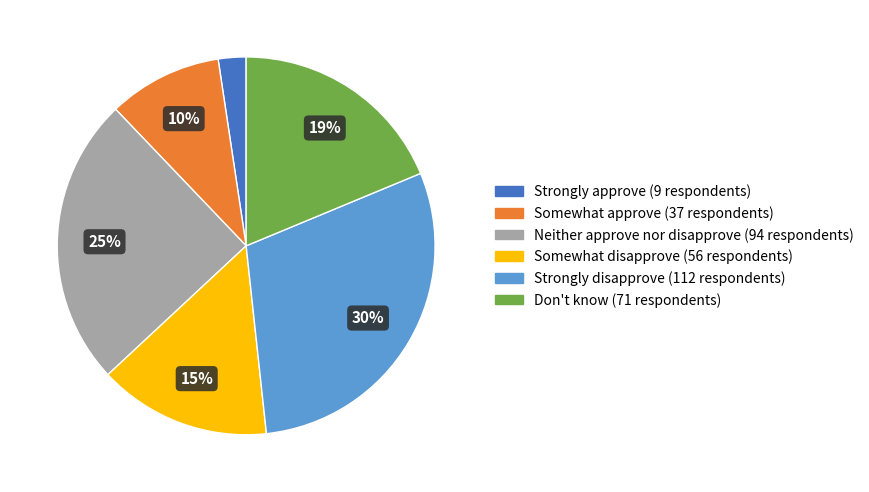

Do Neither approve nor disapprove and Somewhat disapprove together represent more than half of the pie?

No